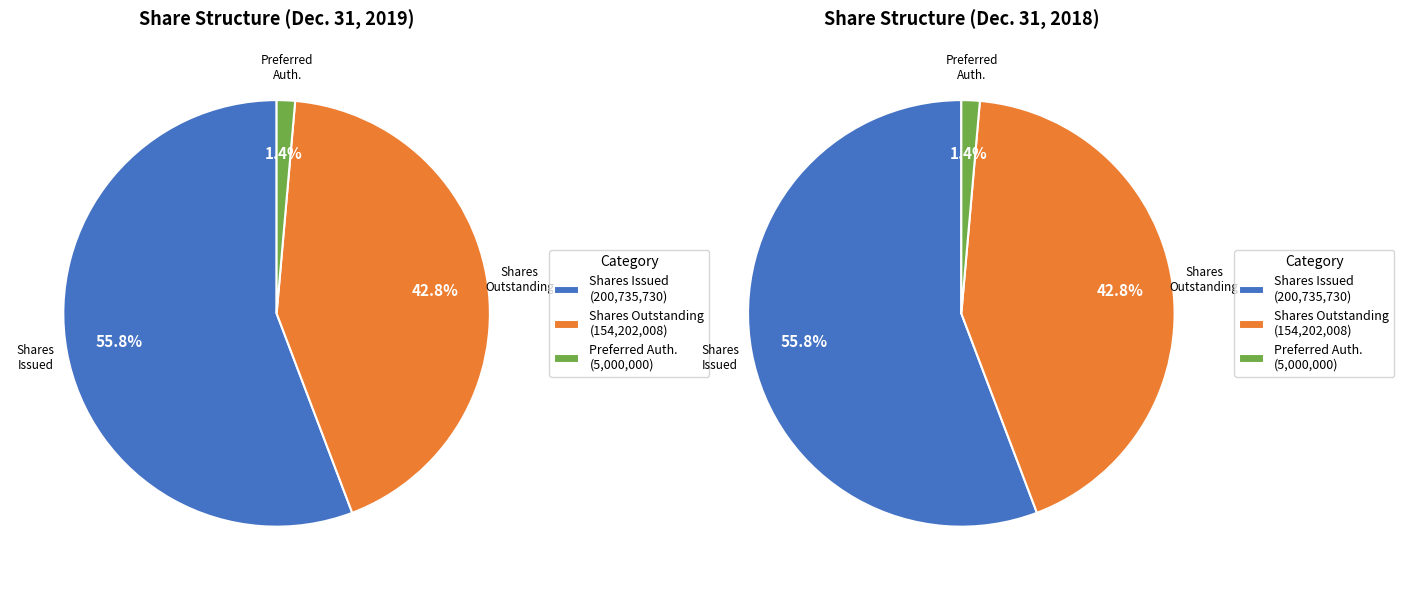

True or false: Preferred stock, shares authorized accounts for 16% of the total.

False